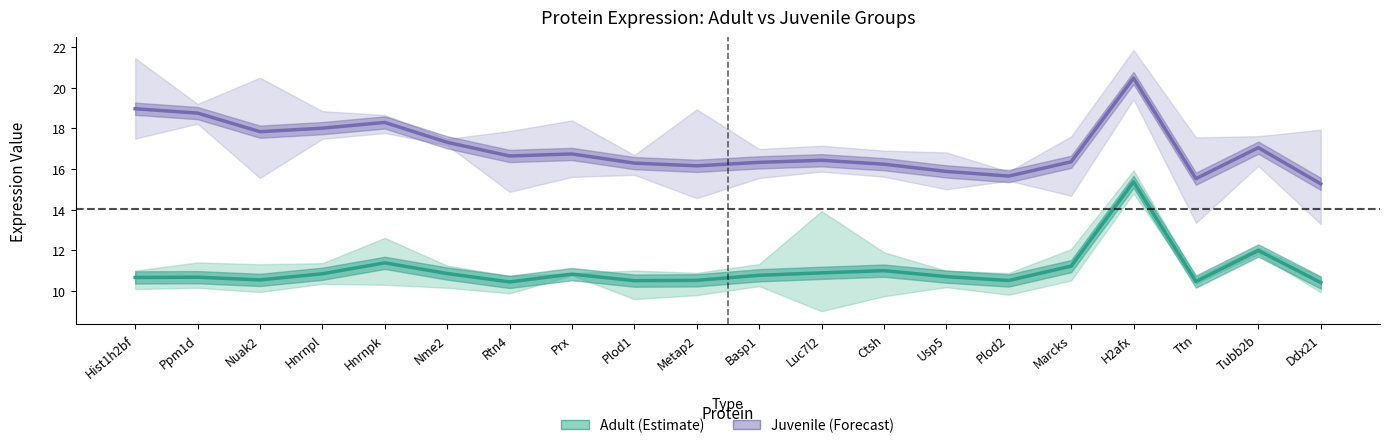

What is the value of the Adult (Estimate) point at the 16th from the left?

11.2